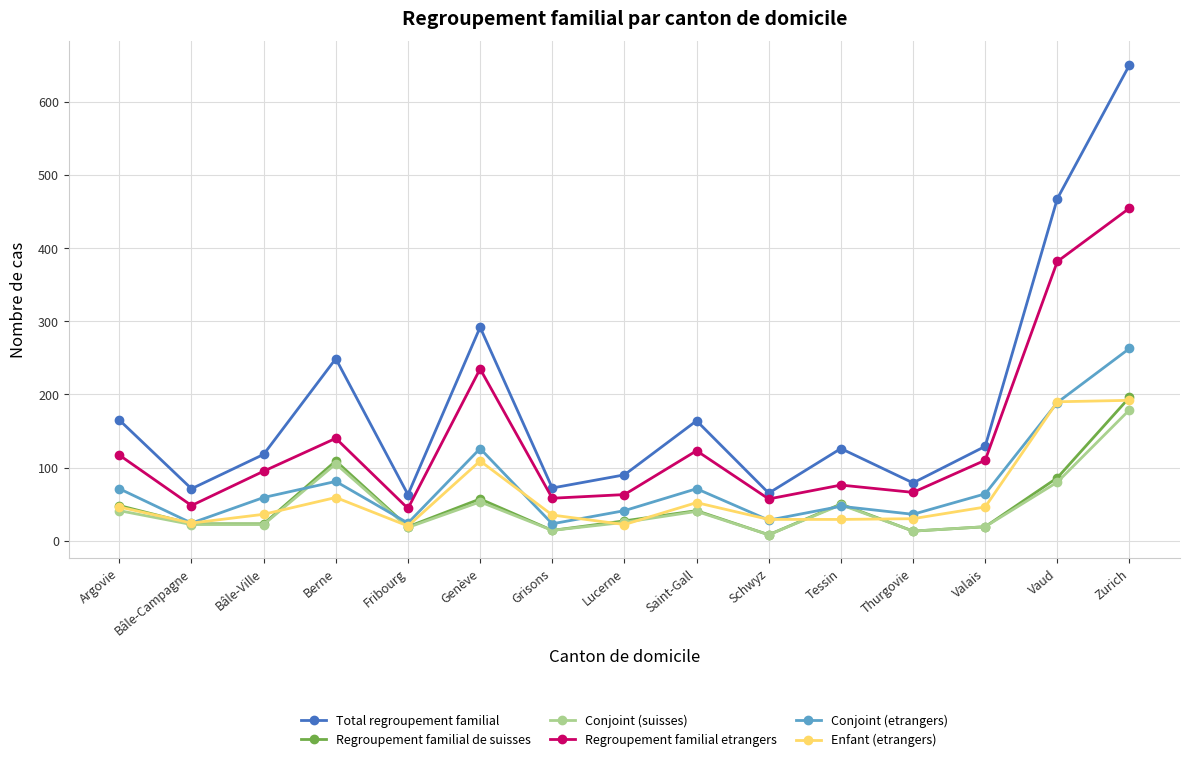

What is the sum of all Total regroupement familial values?

2802